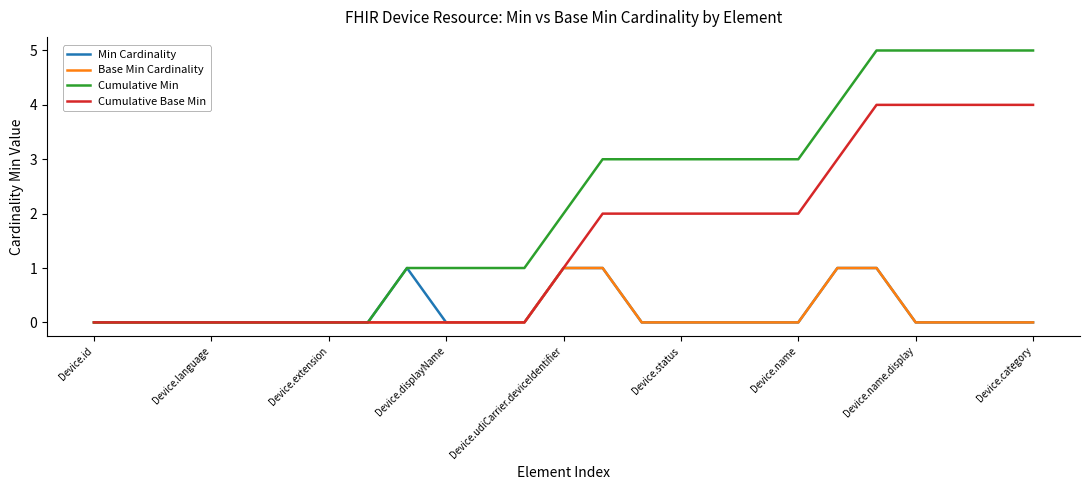

Which series has the largest total across all categories?

Cumulative Min